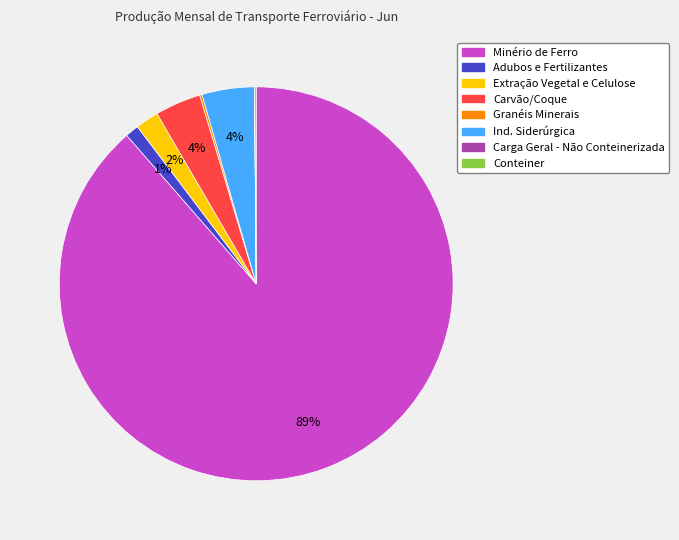

Is Minério de Ferro the majority of the pie?

Yes